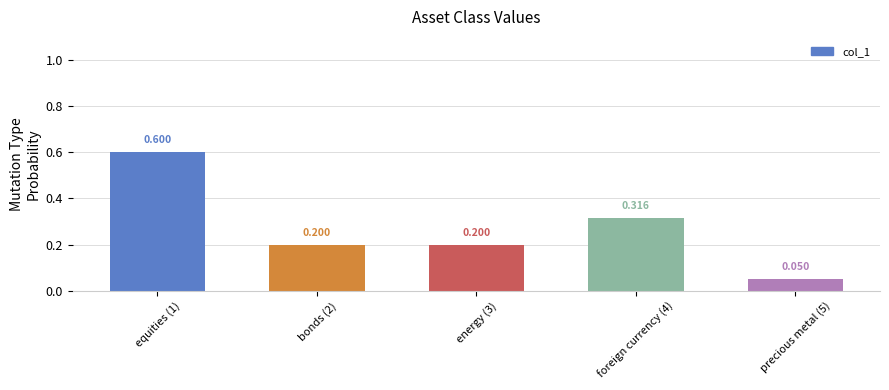

The value at equities (1) is 0.6. True or false?

True